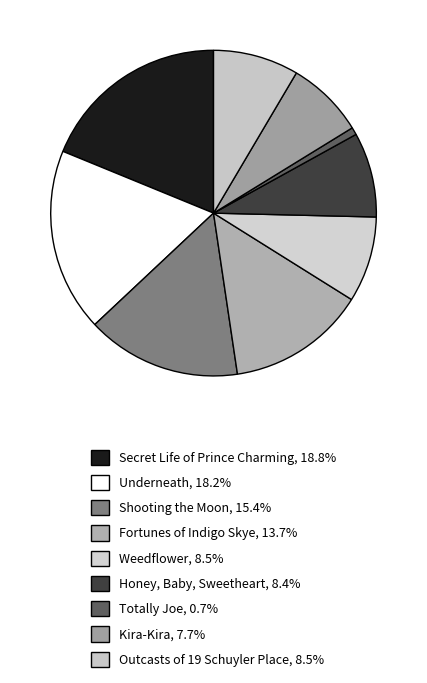

What is the total percentage of Outcasts of 19 Schuyler Place and Totally Joe?

9.2%